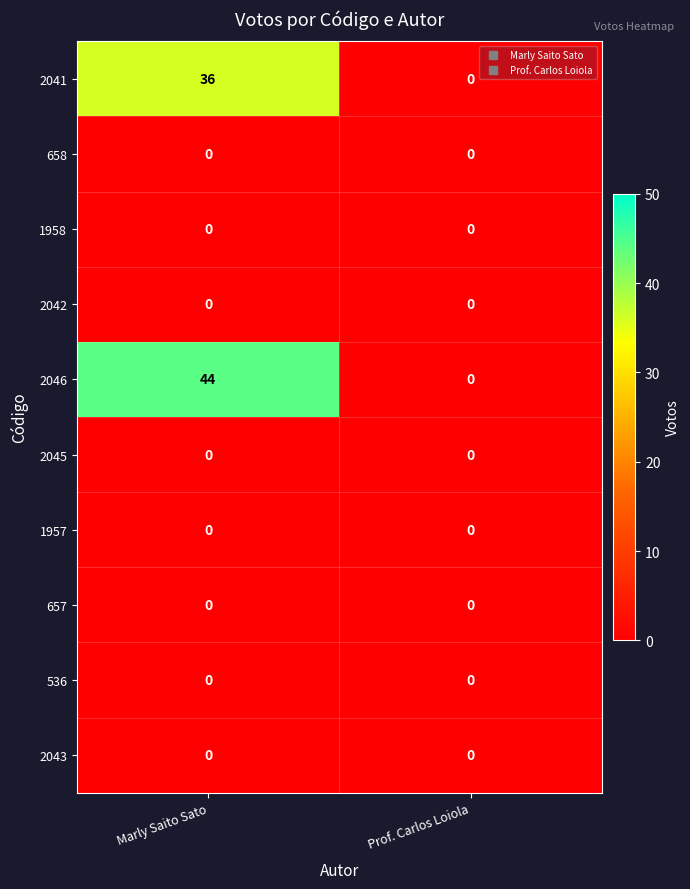

How many distinct data groups are displayed?

10